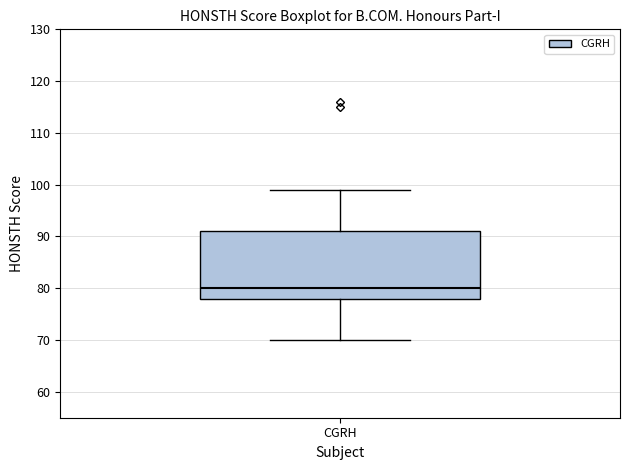

Read this box plot against the y-axis: the position of the median line, the range covered by the box, and the ends of both whiskers. The values are not printed on the chart, so give them approximately, as read against the axis.

median 80, box 78 to 91, whiskers 70 to 99